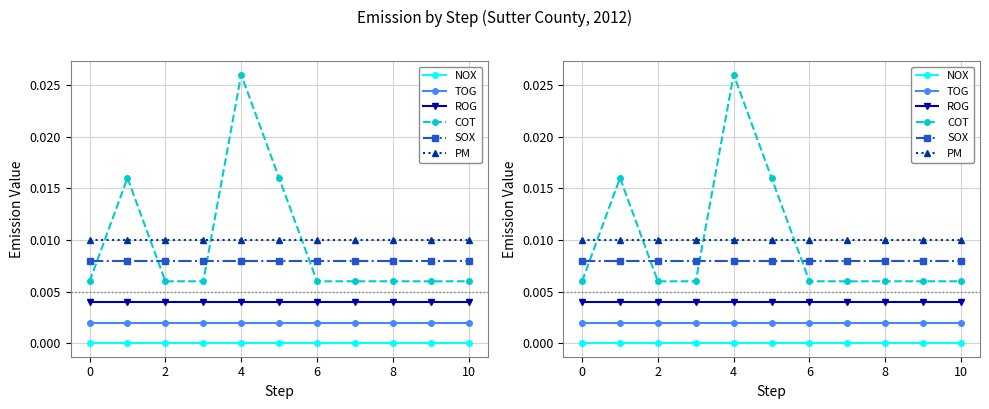

Rank the series at 9 from highest to lowest value.

PM, SOX, COT, ROG, TOG, NOX